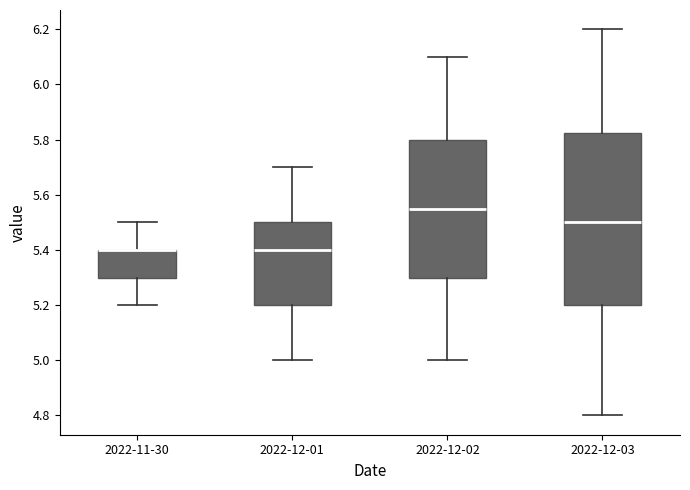

Reading left to right, transcribe this box plot: for each box, give where its median line is, the range the box spans, and where its two whiskers end, as read against the y-axis. The values are not printed on the chart, so give them approximately, as read against the axis.

2022-11-30: median 5.40 (drawn on the box's upper edge), box 5.30 to 5.40, whiskers 5.20 to 5.50
2022-12-01: median 5.40, box 5.20 to 5.50, whiskers 5.00 to 5.70
2022-12-02: median 5.56, box 5.30 to 5.80, whiskers 5.00 to 6.10
2022-12-03: median 5.50, box 5.20 to 5.82, whiskers 4.80 to 6.20